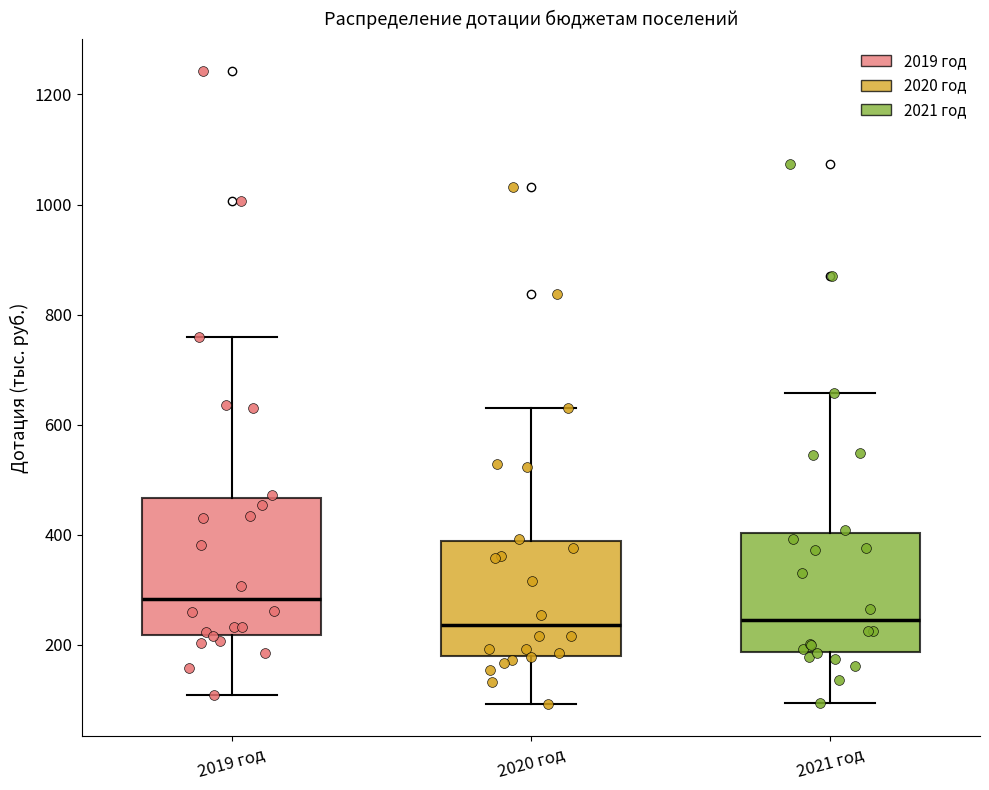

Reading left to right, transcribe this box plot: for each box, give where its median line is, the range the box spans, and where its two whiskers end, as read against the y-axis. The values are not printed on the chart, so give them approximately, as read against the axis.

2019 год: median 280, box 220 to 460, whiskers 120 to 760
2020 год: median 240, box 180 to 380, whiskers 100 to 640
2021 год: median 240, box 180 to 400, whiskers 100 to 660